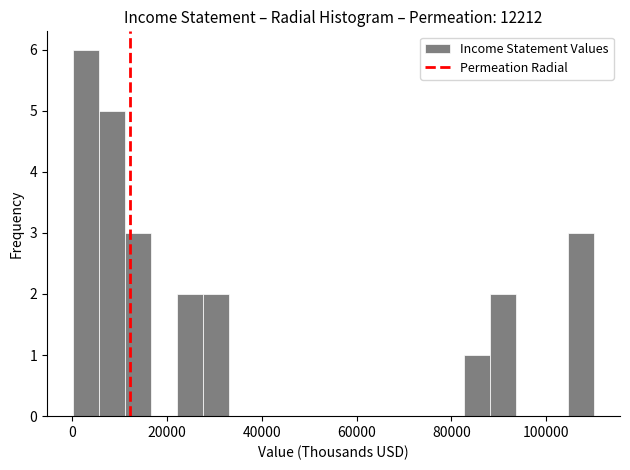

Around what value on the x-axis is the tallest bar? Give the approximate position of its centre, as read against the axis.

2000